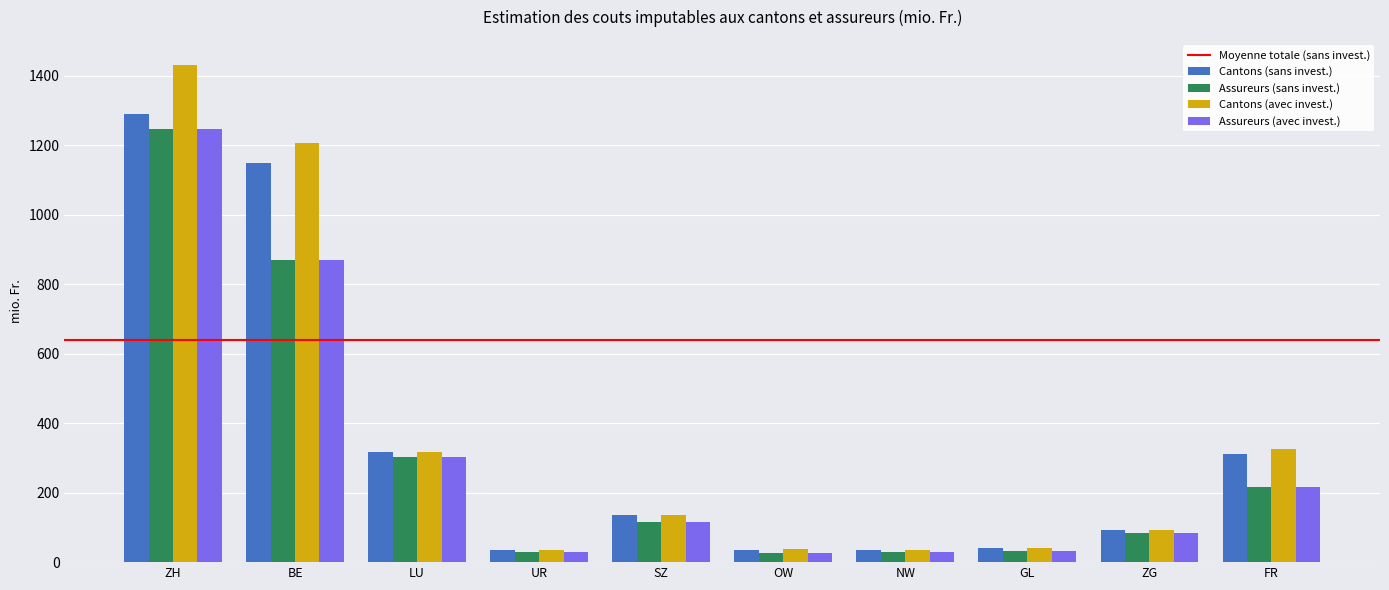

What is the label of the 6th bar from the right?

SZ